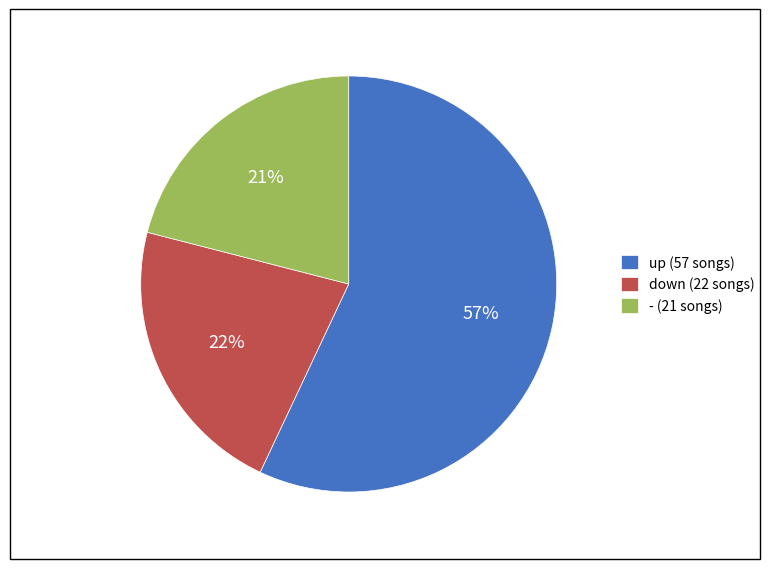

What percentage is the up slice, to the nearest percent?

57%